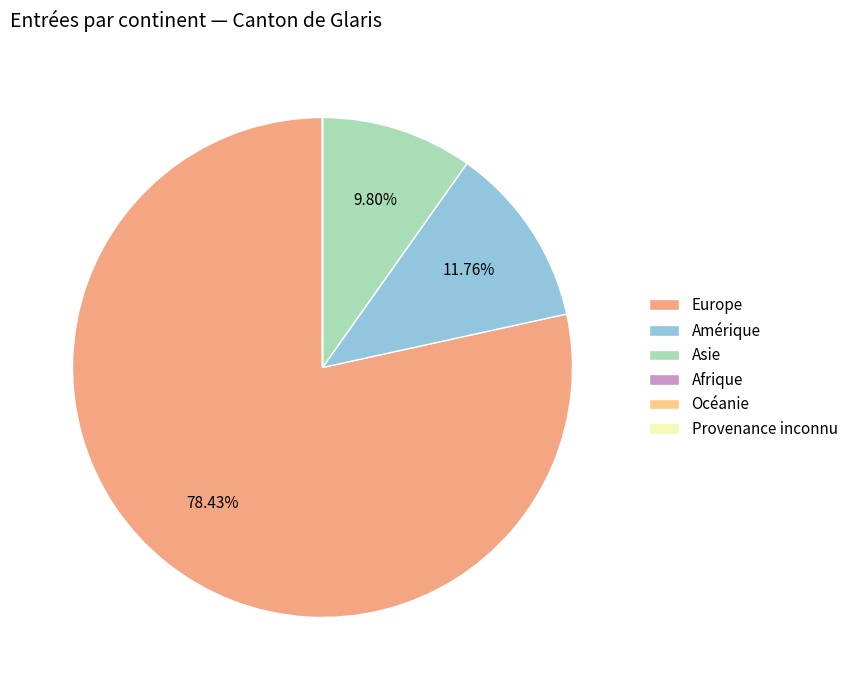

To the nearest percent, what is the average slice percentage?

17%